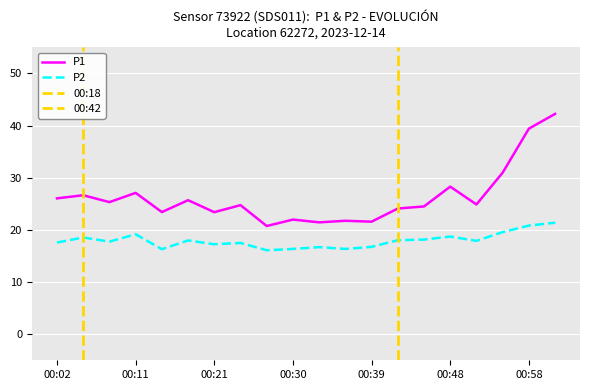

How many interior local valleys does the P2 series have?

6